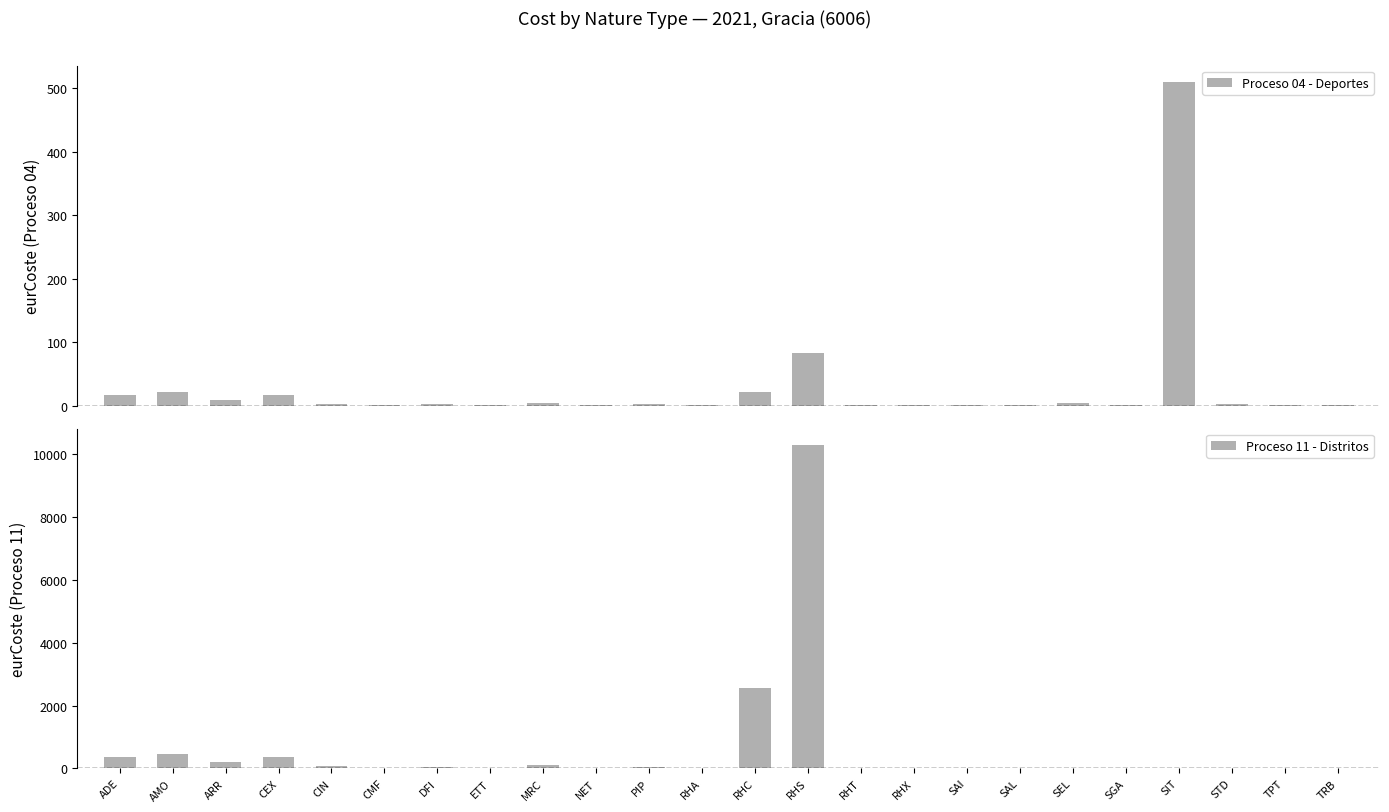

Which has a higher value, MRC or RHS?

RHS